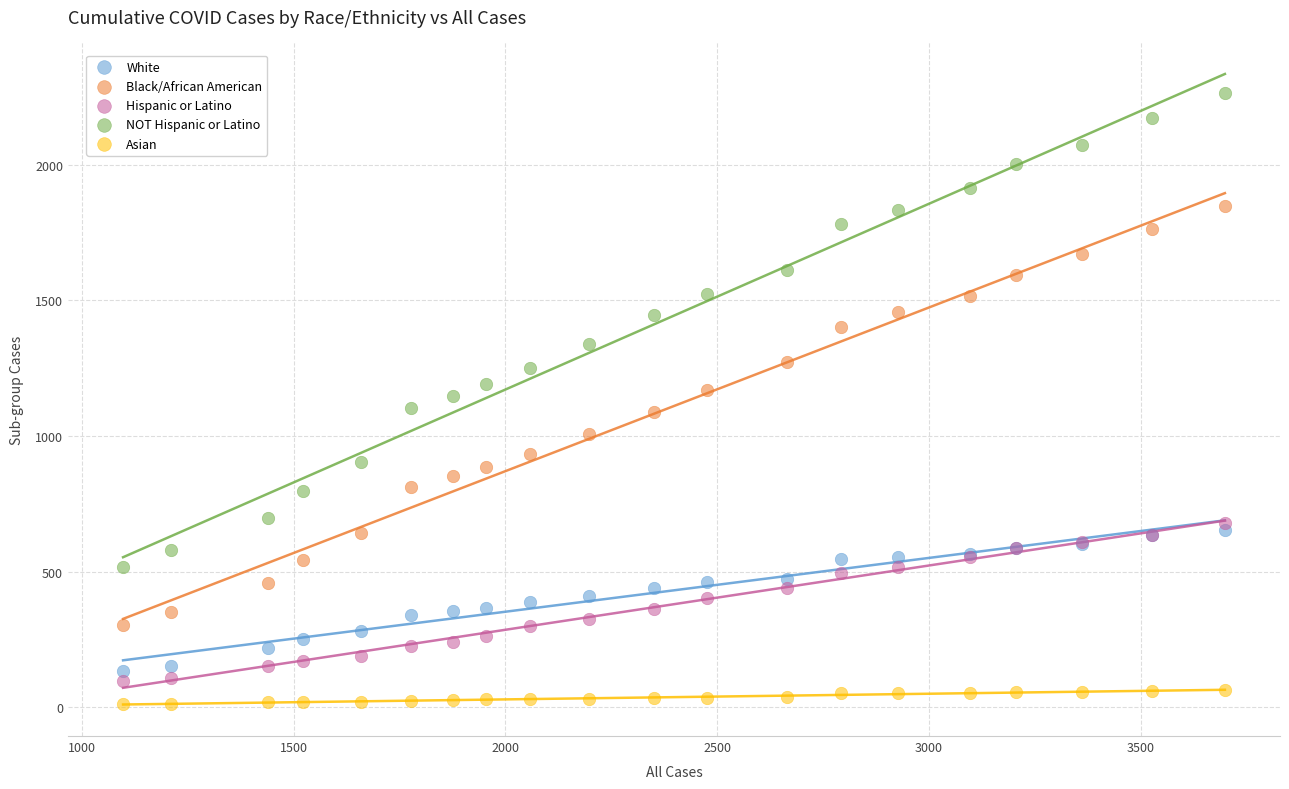

Which series reaches the minimum Y coordinate?

Asian